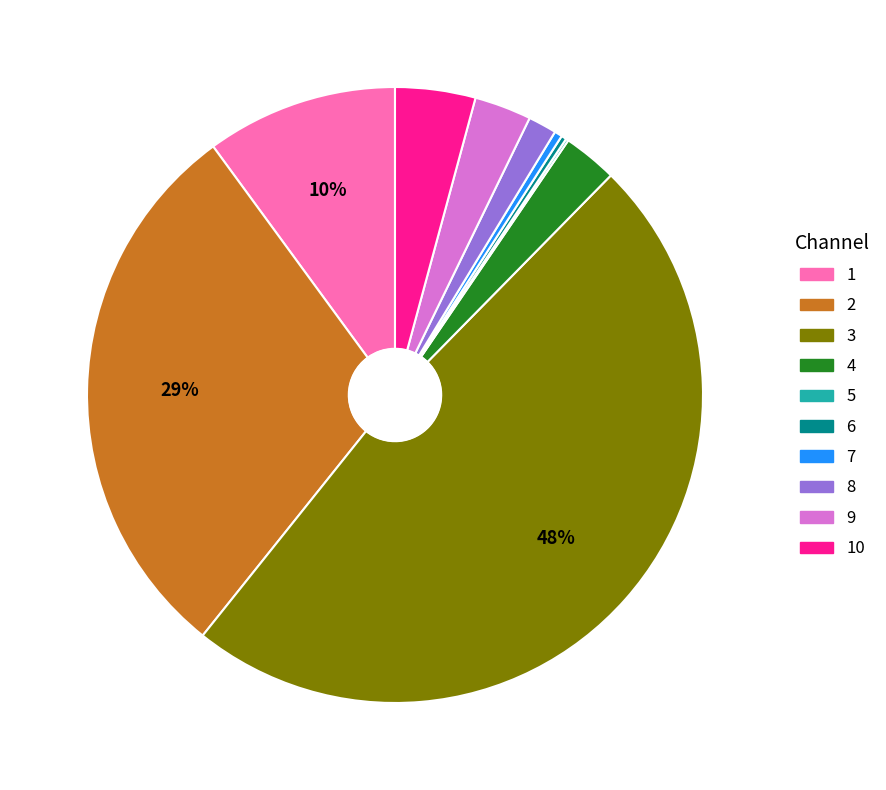

To the nearest percent, what is the average slice percentage?

10%